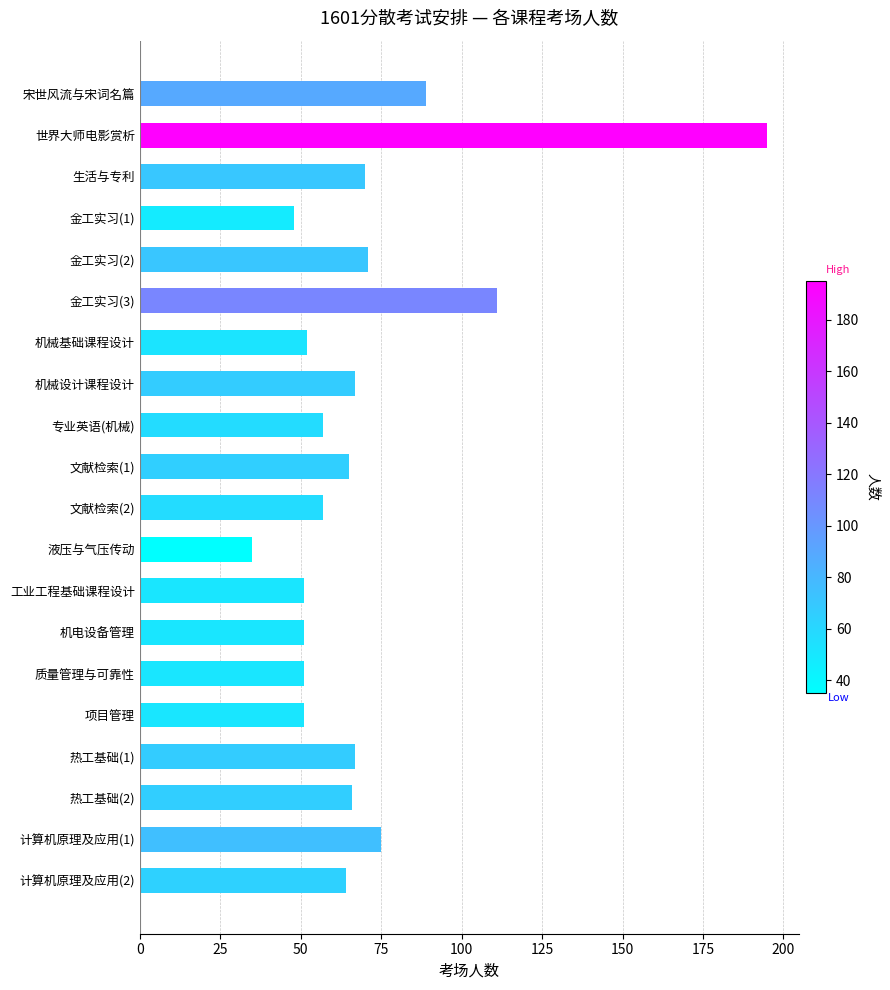

Reading top to bottom, list all the values displayed in this chart.

宋世风流与宋词名篇=89	世界大师电影赏析=195	生活与专利=70	金工实习(1)=48	金工实习(2)=71	金工实习(3)=111	机械基础课程设计=52	机械设计课程设计=67	专业英语(机械)=57	文献检索(1)=65	文献检索(2)=57	液压与气压传动=35	工业工程基础课程设计=51	机电设备管理=51	质量管理与可靠性=51	项目管理=51	热工基础(1)=67	热工基础(2)=66	计算机原理及应用(1)=75	计算机原理及应用(2)=64